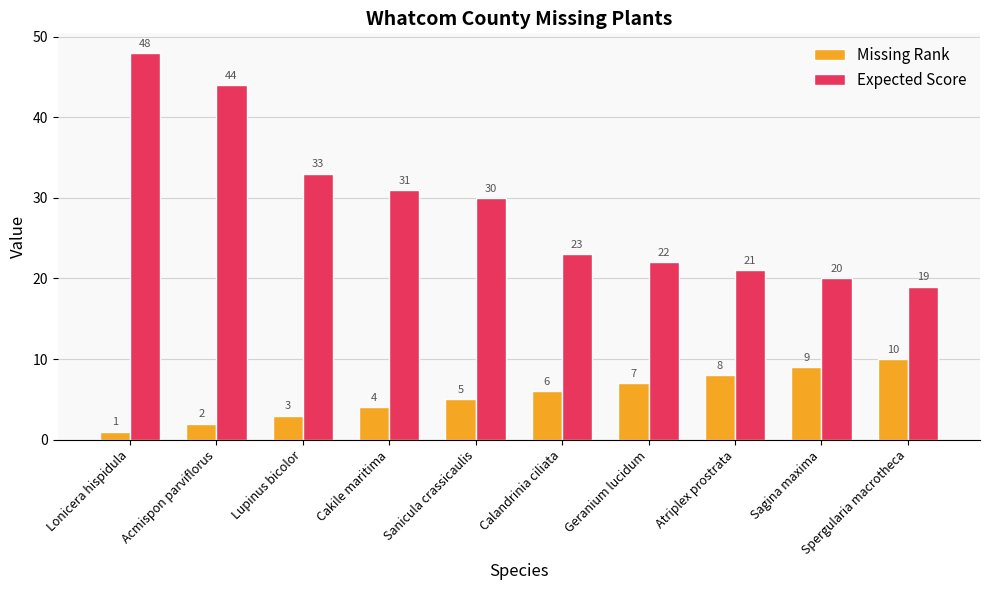

What position from the left is Cakile maritima?

4